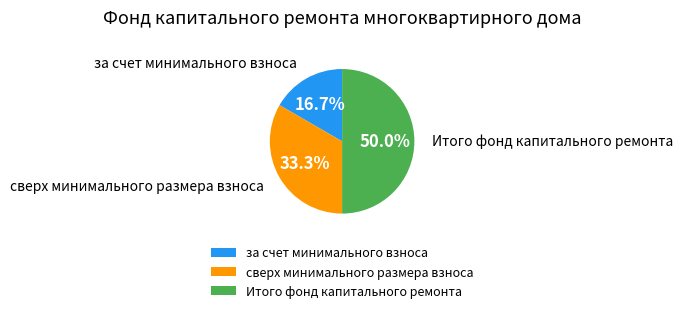

To the nearest percent, what is the difference between the сверх минимального размера взноса and Итого фонд капитального ремонта slice percentages?

17%